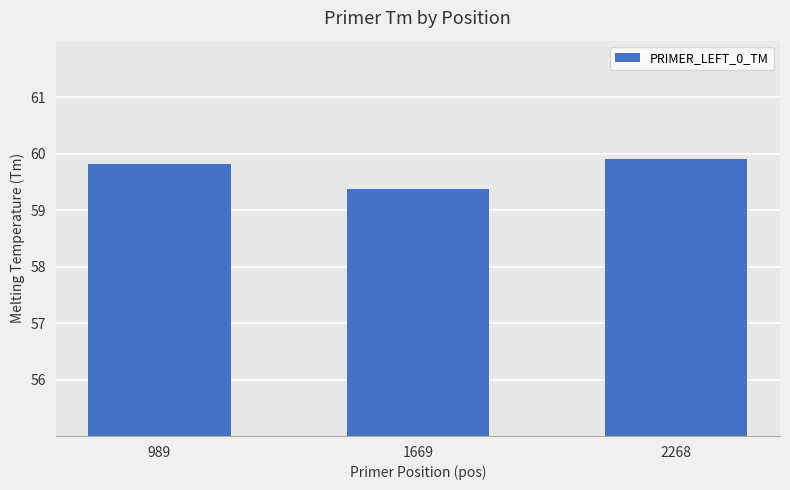

What is the minimum value shown in the chart?

59.4